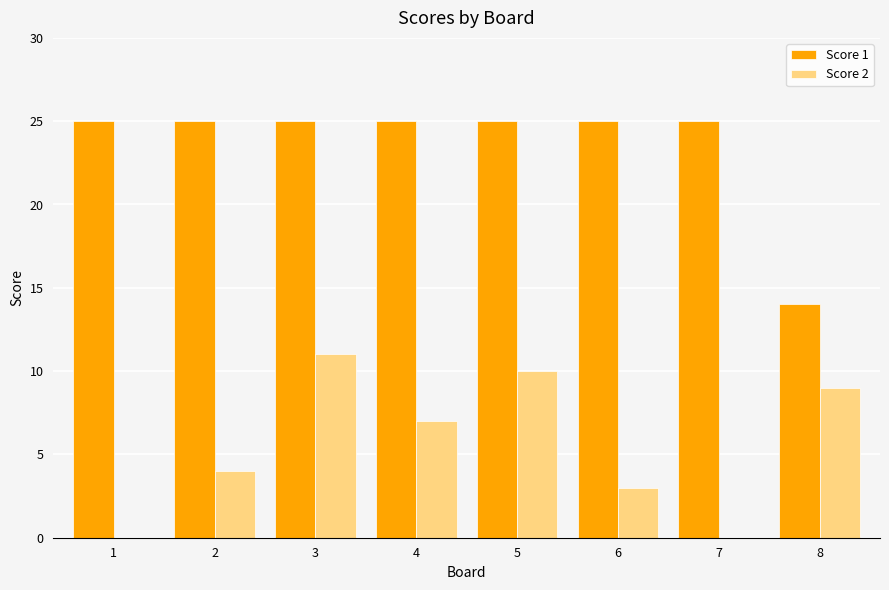

What is the highest value of the Score 1 series?

25